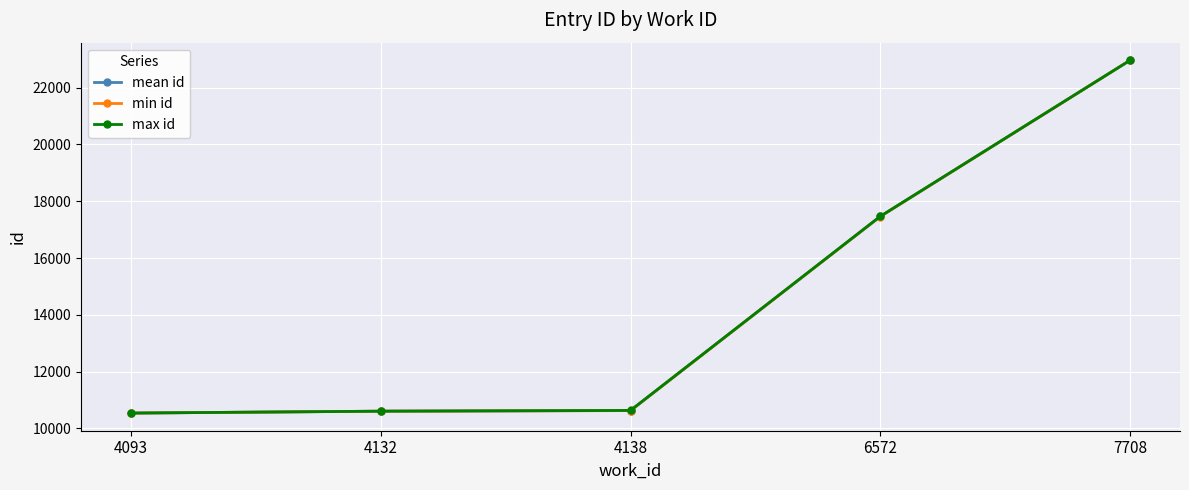

List the series in order of their overall mean, highest first.

max id, mean id, min id